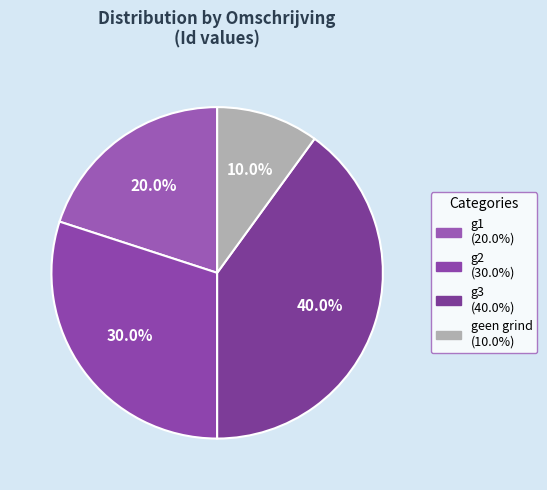

To the nearest percent, what portion does geen grind represent?

10%